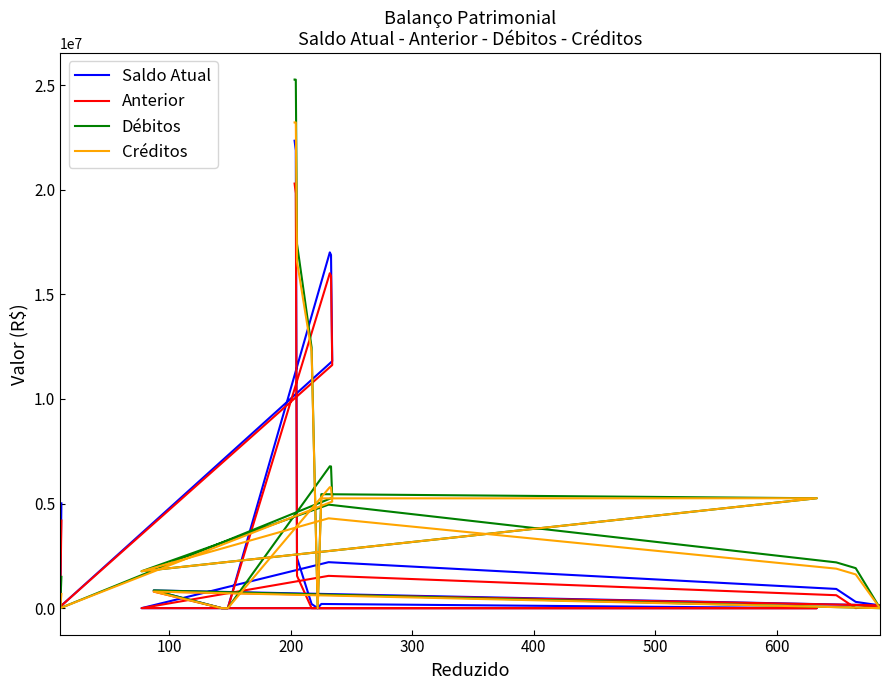

What are all the series names shown in the legend?

Saldo Atual, Anterior, Débitos, Créditos